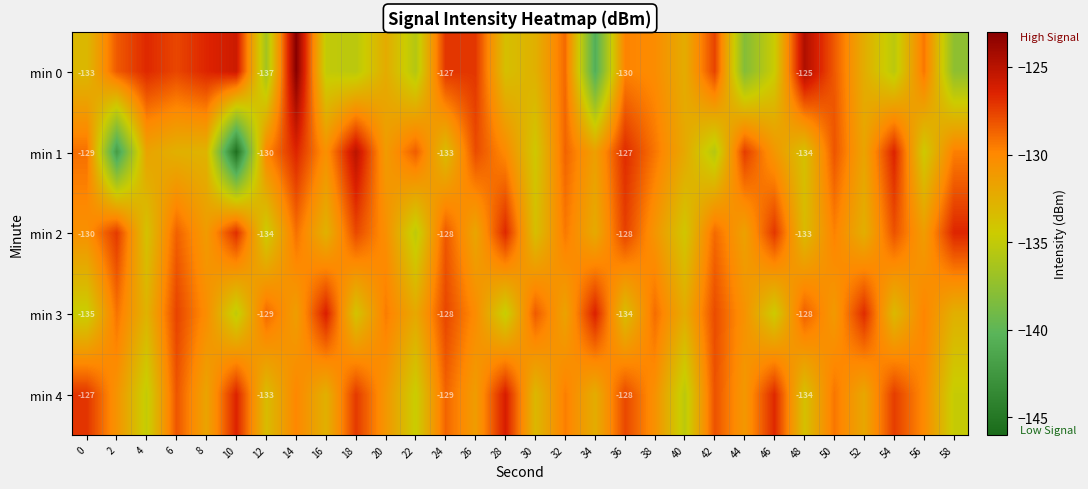

What value does the min 4 series have at 56?

-130.1